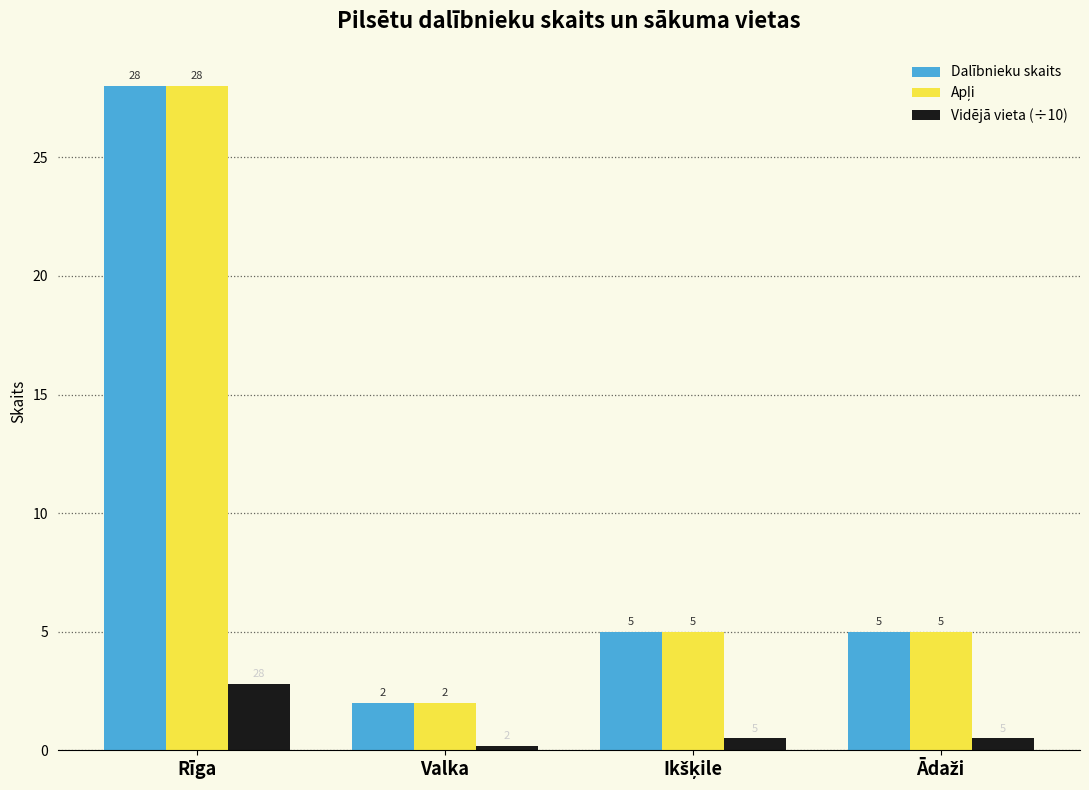

Does the chart contain stacked bars?

No